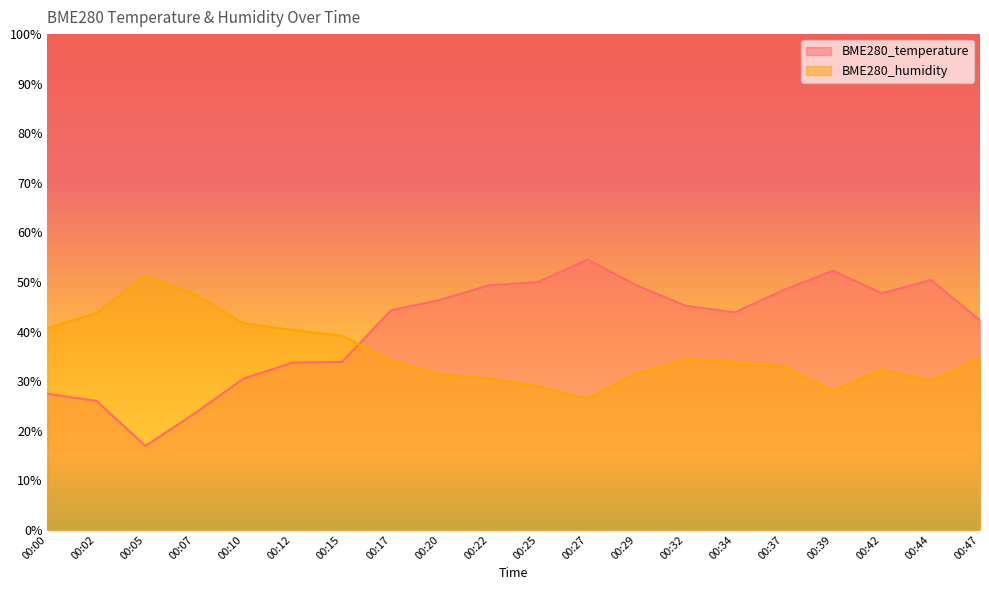

What is the sum of the BME280_temperature values at 00:25 and 00:39?

102.3